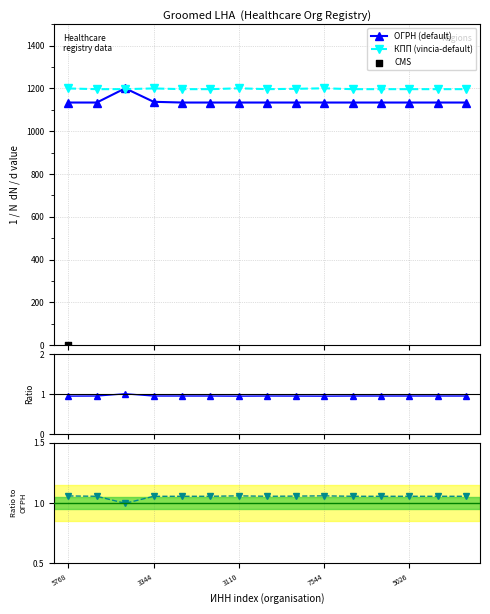

What is the maximum value for ОГРН (default)?

1200.0